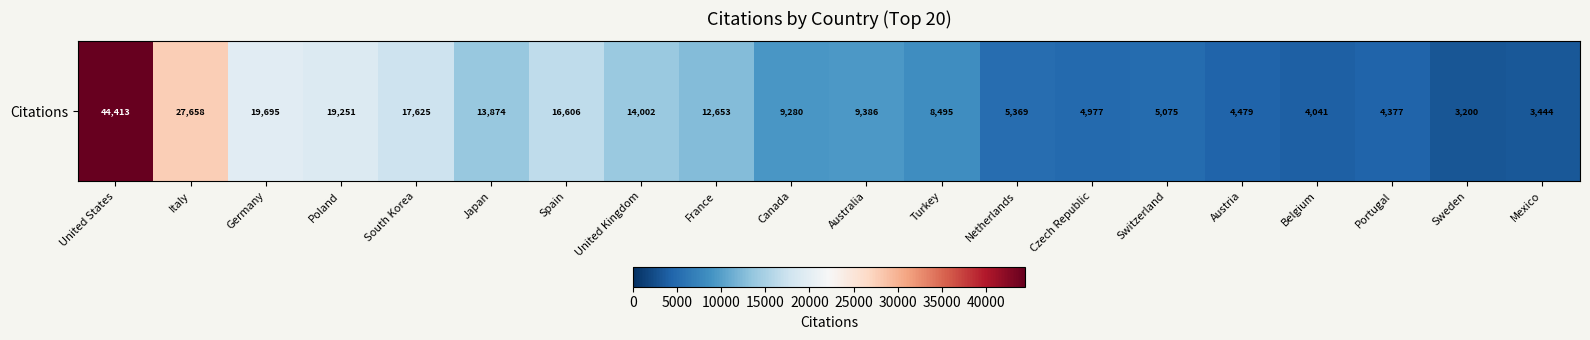

Reading right to left, transcribe all the data shown in this chart.

3444	3200	4377	4041	4479	5075	4977	5369	8495	9386	9280	12653	14002	16606	13874	17625	19251	19695	27658	44413